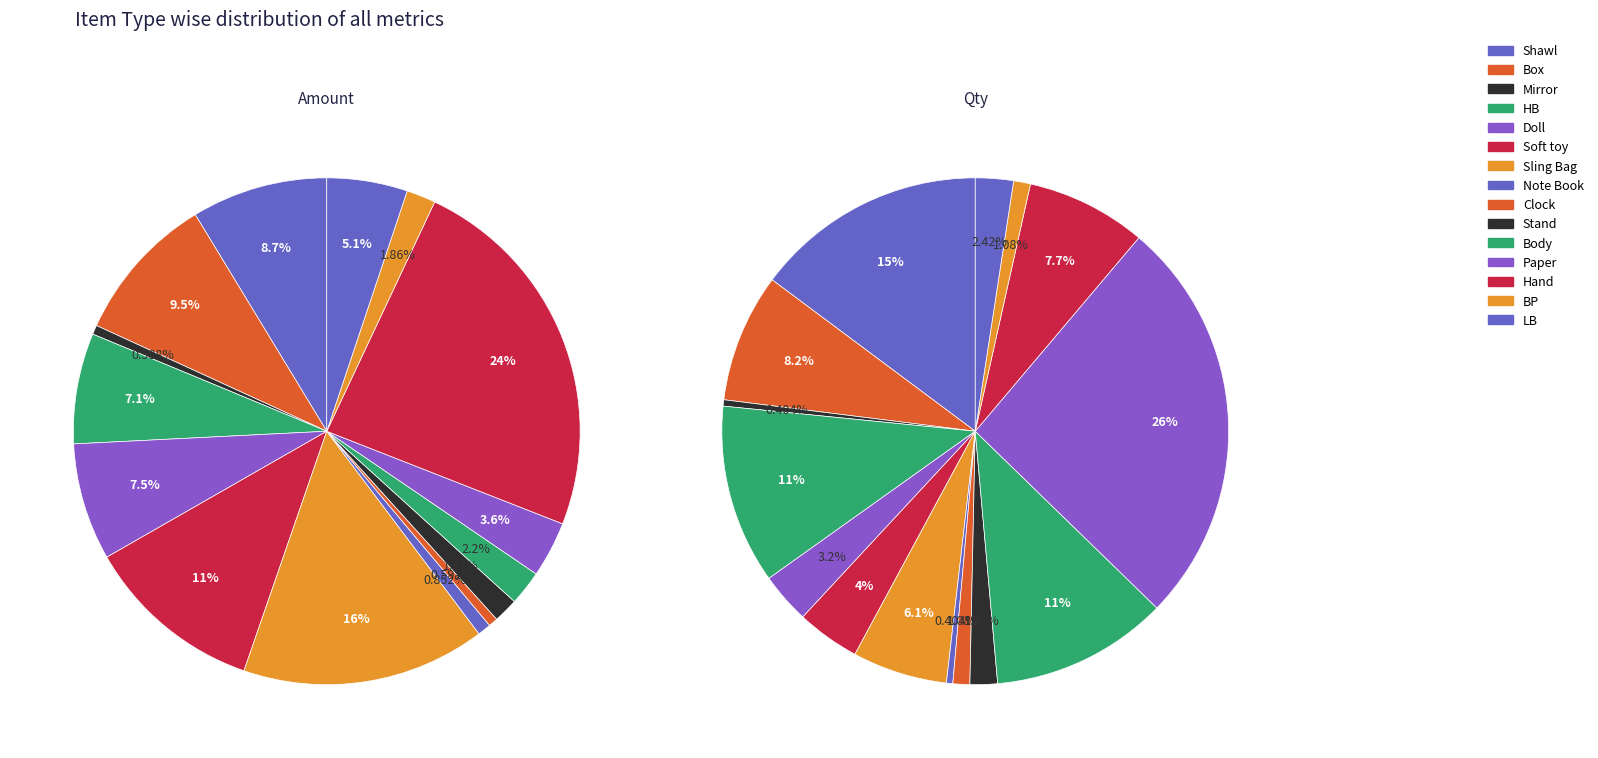

To the nearest percent, what portion does Body represent?

2%